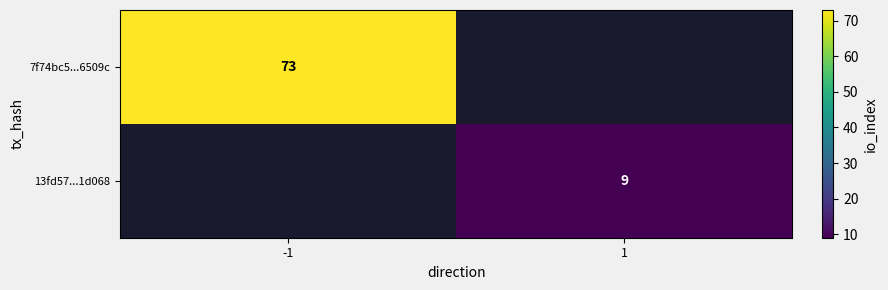

Is it true that 13fd57...1d068 equals 2 at 1?

False